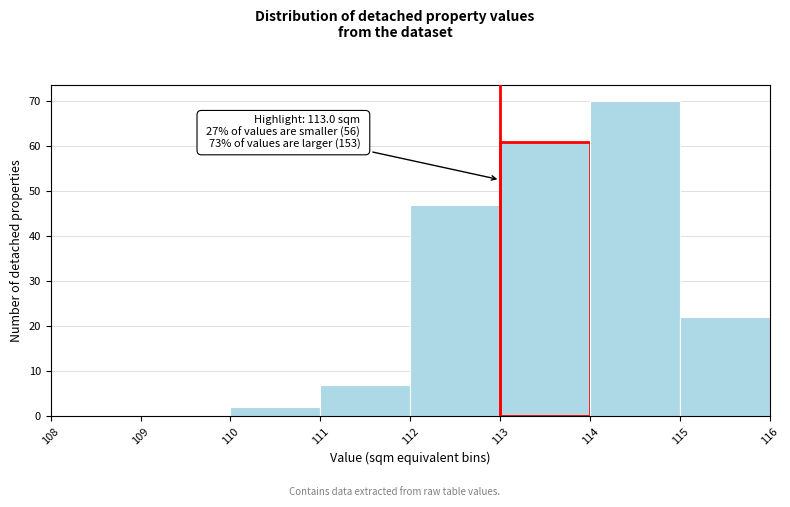

Over which range of the x-axis is the bar tallest?

114 to 115